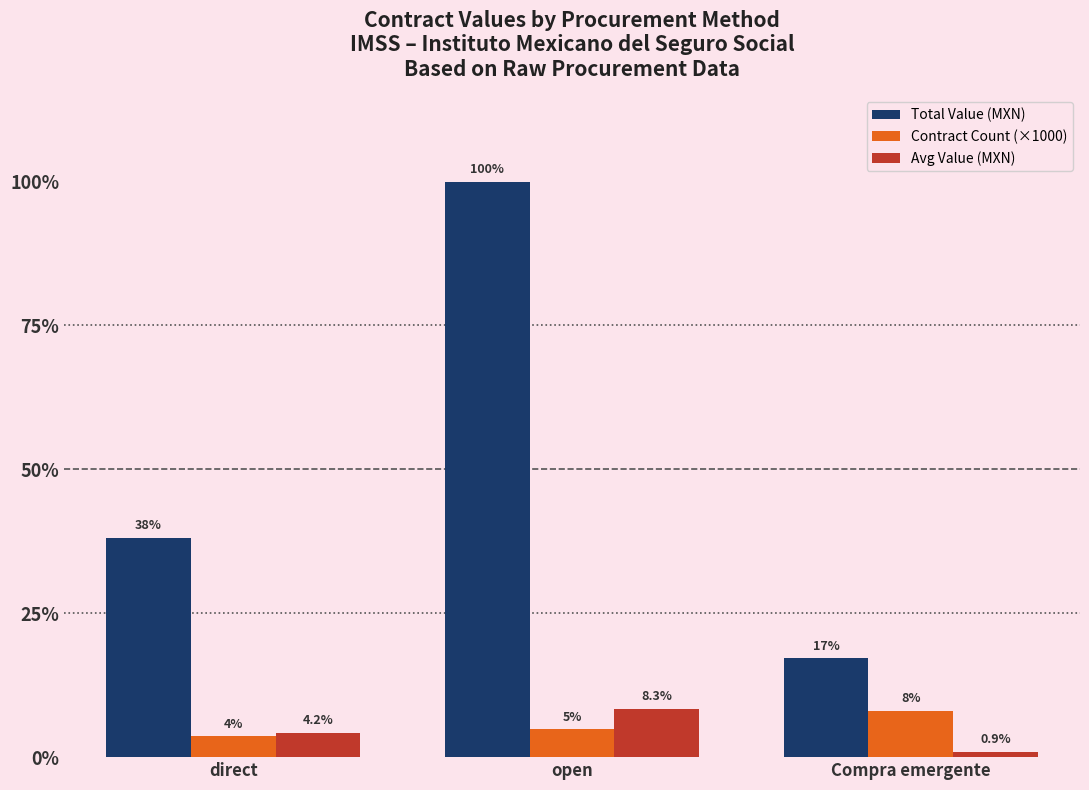

What are all the series names shown in the legend?

Total Value (MXN), Contract Count (×1000), Avg Value (MXN)